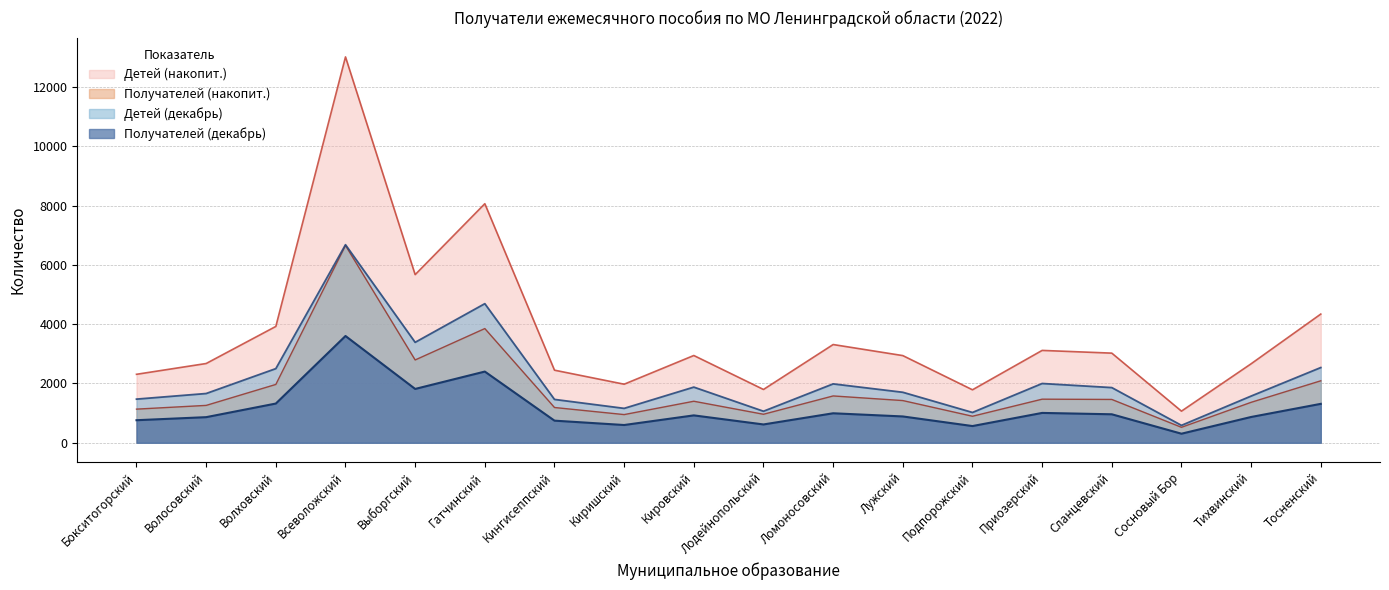

At Сосновый Бор, list the series in order from largest to smallest.

Детей (накопит.), Детей (декабрь), Получателей (накопит.), Получателей (декабрь)